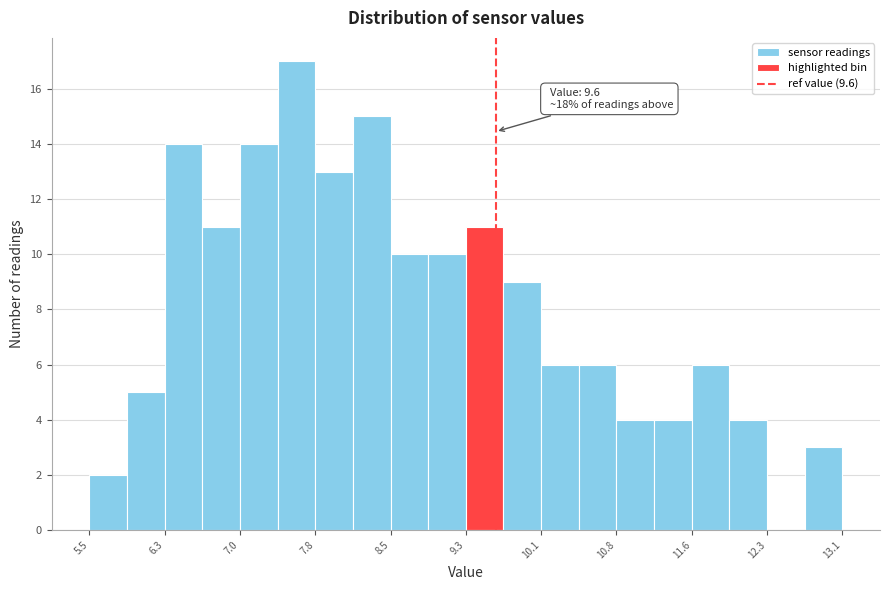

Around what value on the x-axis is the tallest bar? Give the approximate position of its centre, as read against the axis.

7.6